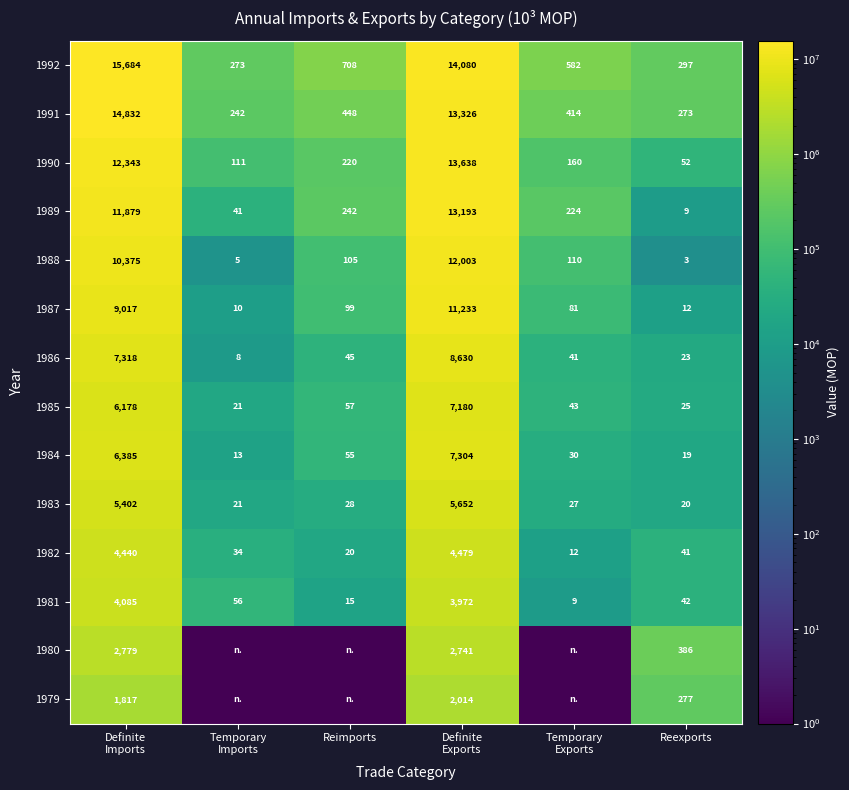

Is it true that 1989 equals 13193892 at Definite Exports?

True